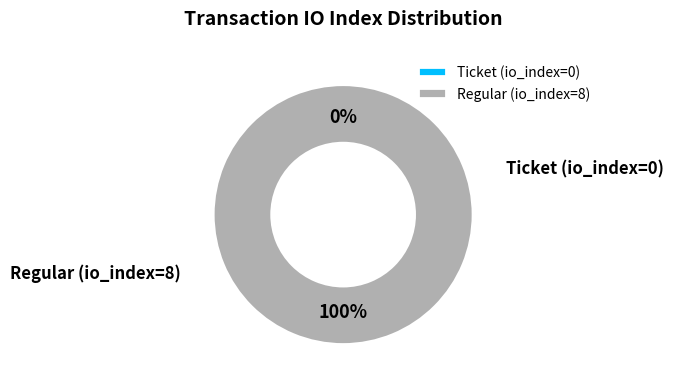

Is Ticket (io_index=0) the majority of the pie?

No